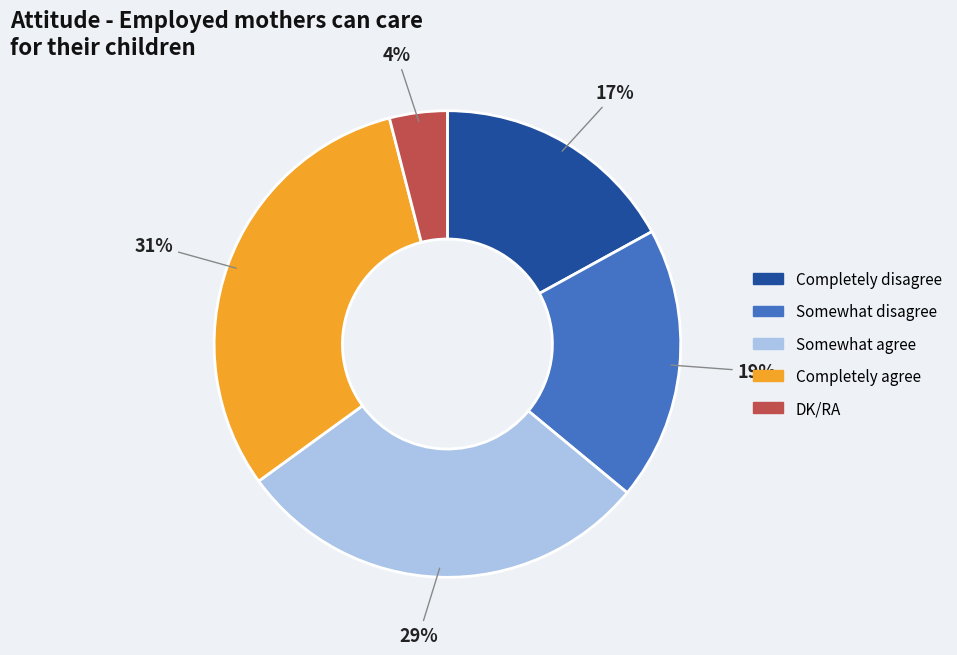

To the nearest percent, what is the difference between the DK/RA and Completely agree slice percentages?

27%